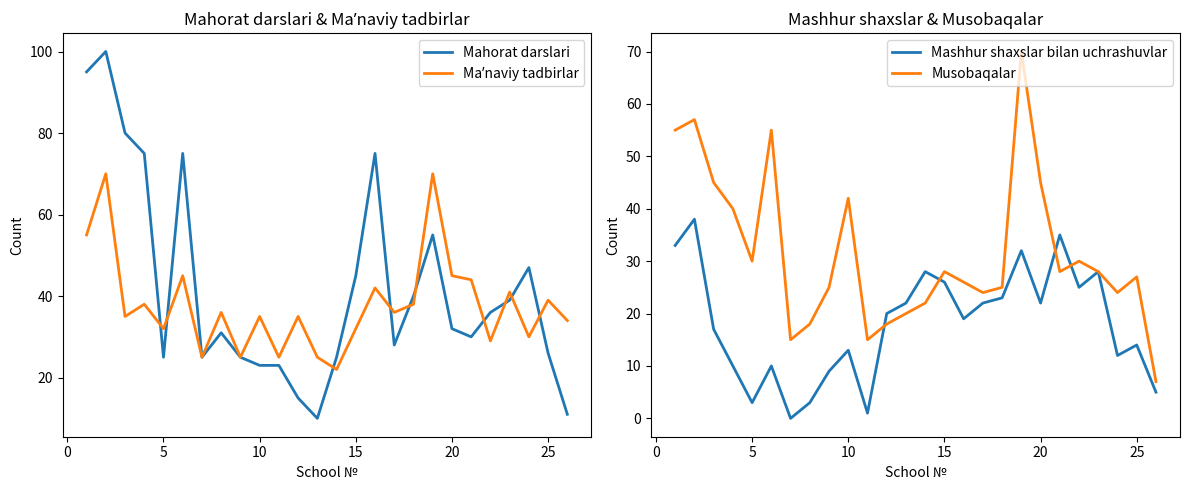

True or false: Musobaqalar has a value of 19 at 5.

False